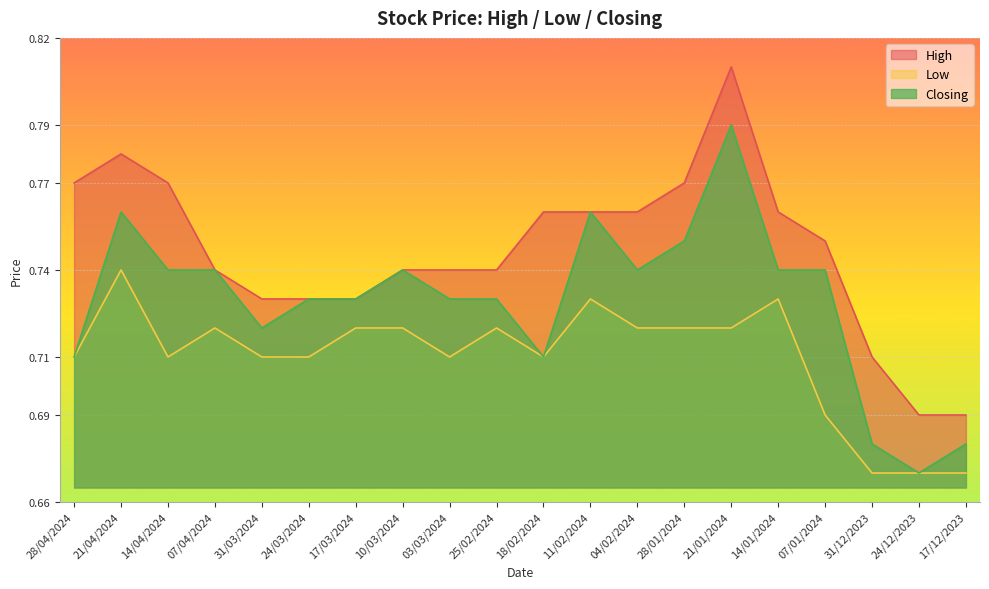

What is the average value of the Low series?

0.7